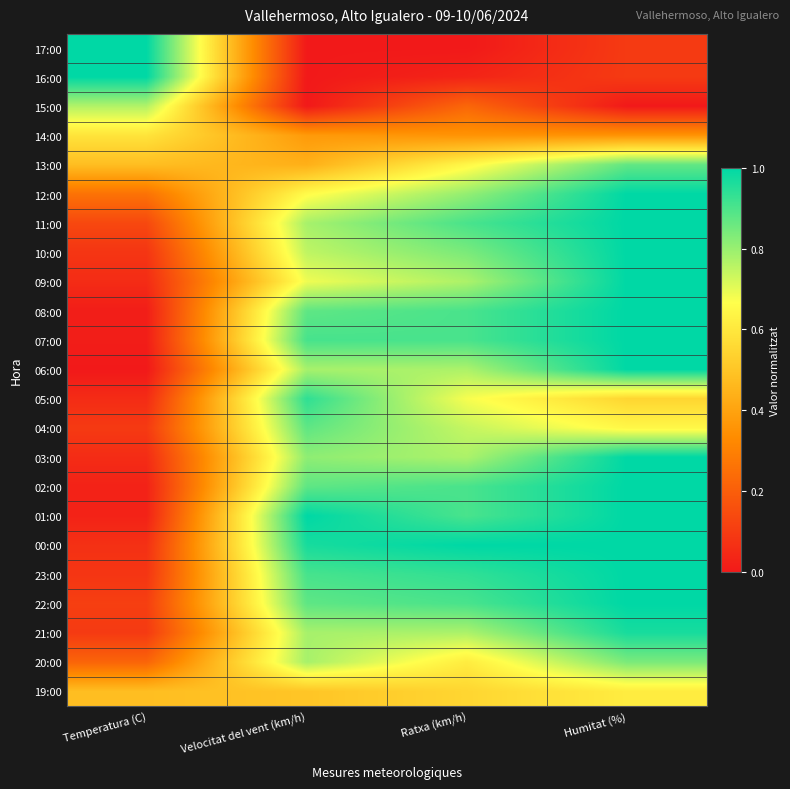

What is the spread (max minus min) of values at Ratxa (km/h)?

1.0